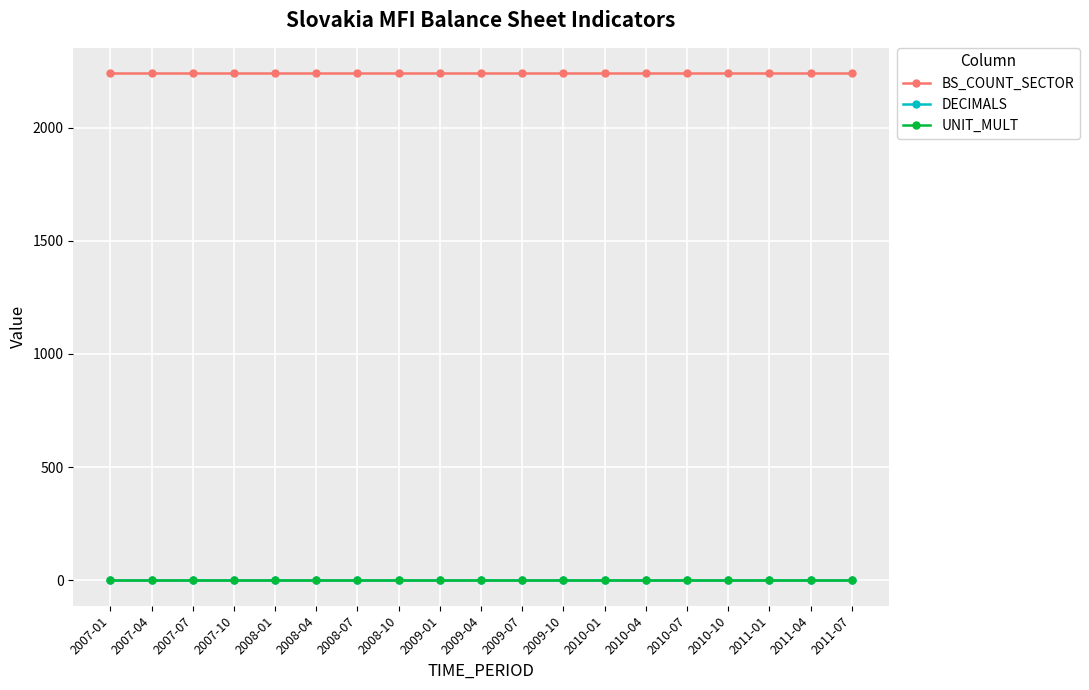

True or false: UNIT_MULT and BS_COUNT_SECTOR cross at least once.

False